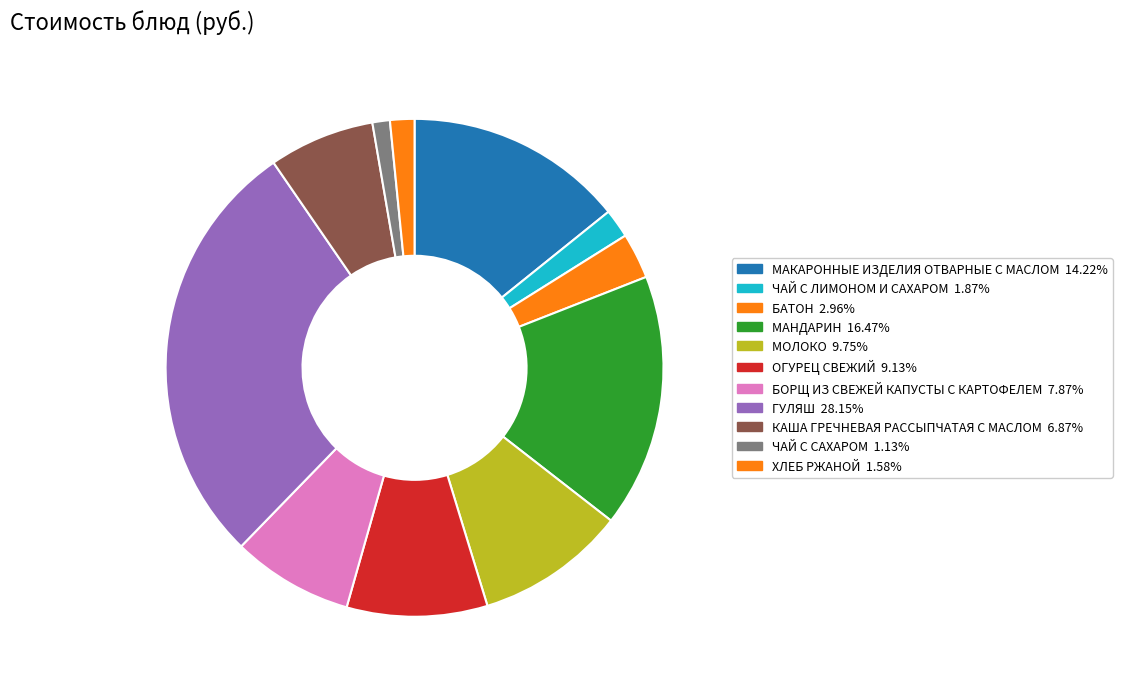

What is the ratio of the value at БАТОН to the value at ГУЛЯШ?

0.1